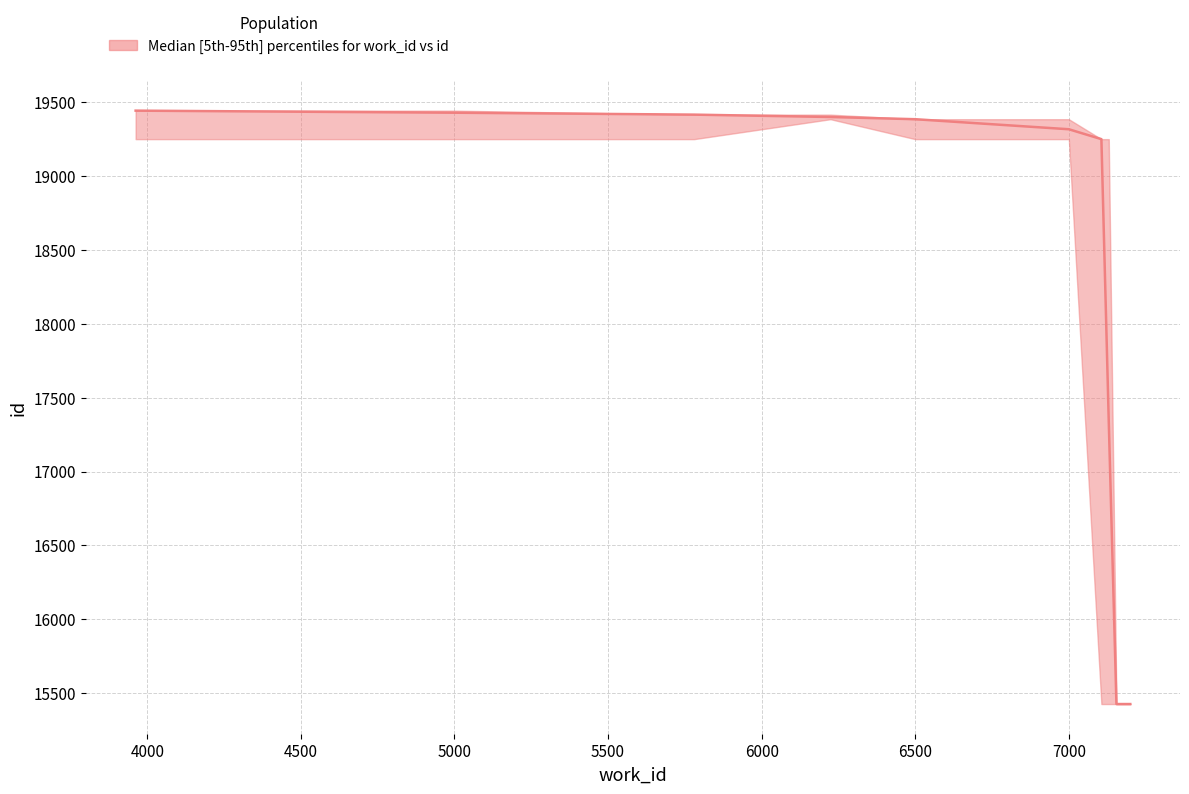

Does the chart have visible grid lines?

Yes